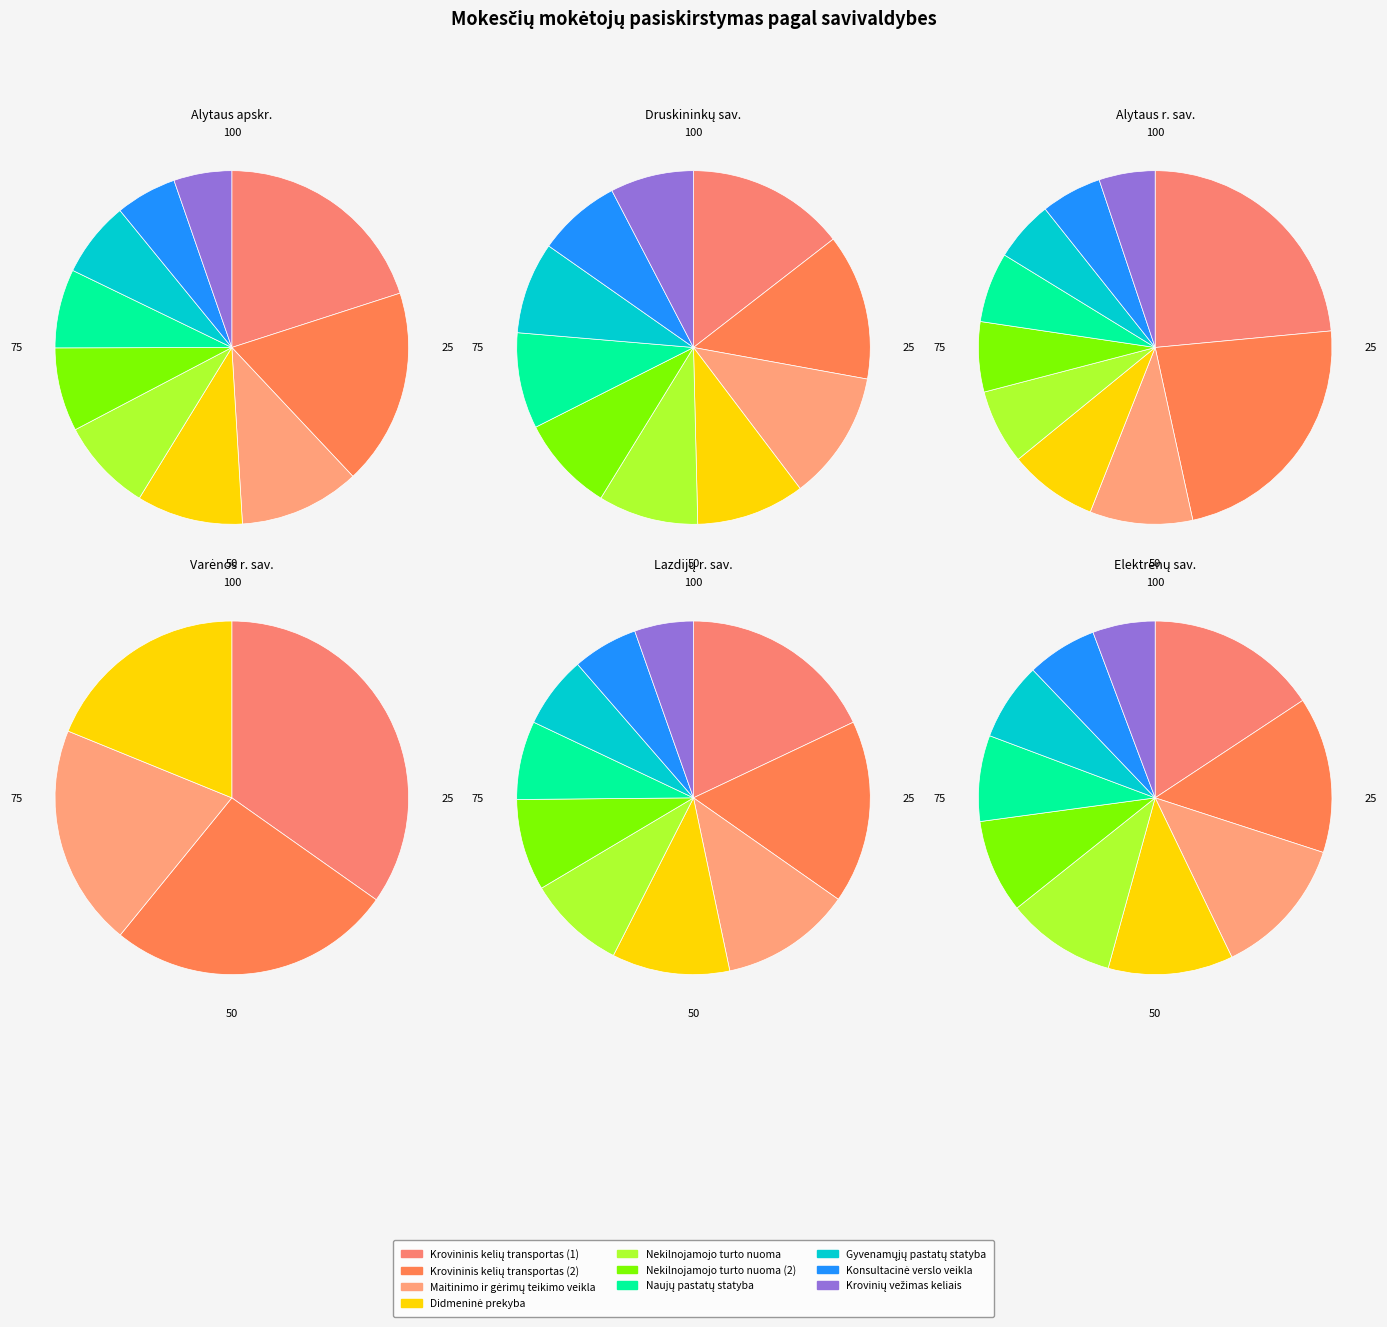

Count the number of slices in the pie.

10